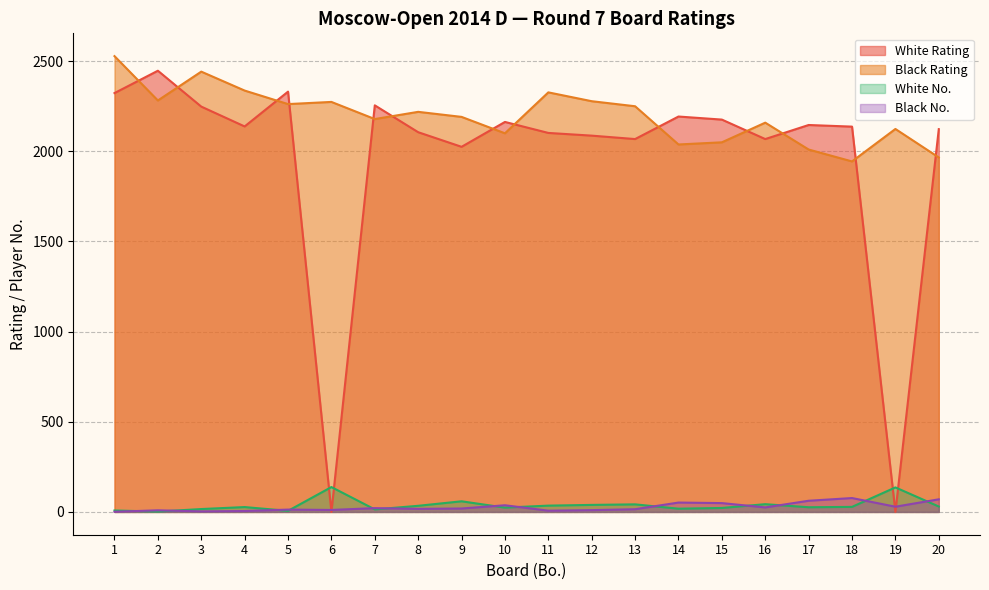

Reading left to right, what are all the values shown in this chart?

White Rating: 2323	2447	2248	2138	2331	0	2255	2106	2025	2163	2102	2087	2068	2193	2176	2068	2146	2137	0	2123
Black Rating: 2528	2282	2442	2337	2262	2274	2179	2219	2191	2100	2327	2278	2250	2038	2050	2159	2010	1944	2124	1966
White No.: 8	2	16	27	6	138	14	34	59	24	35	39	42	18	22	43	26	28	136	30
Black No.: 1	9	3	5	13	11	21	17	19	37	7	10	15	52	49	25	62	77	29	70